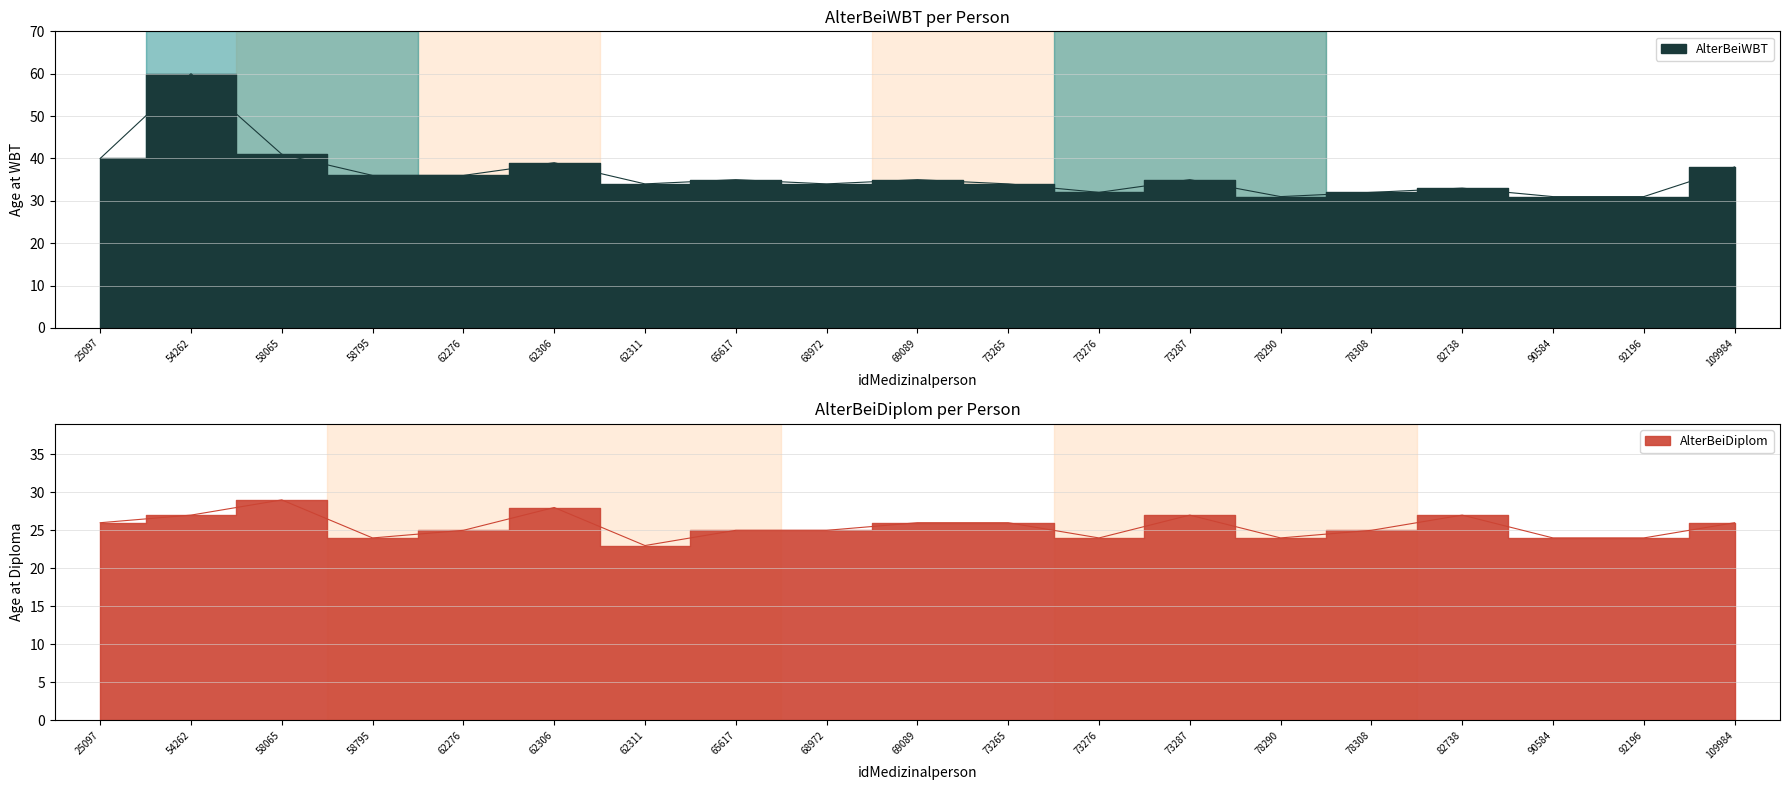

What is the spread (max minus min) of values at 78308?

7